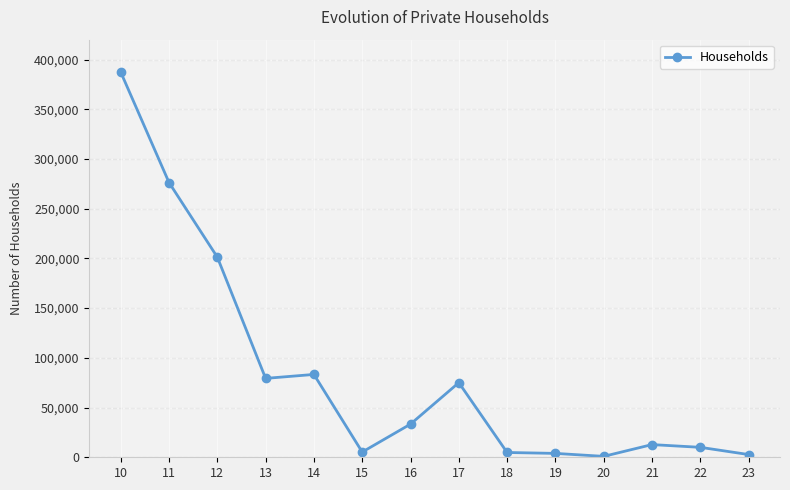

What is the value of the 4th point from the left?

79346